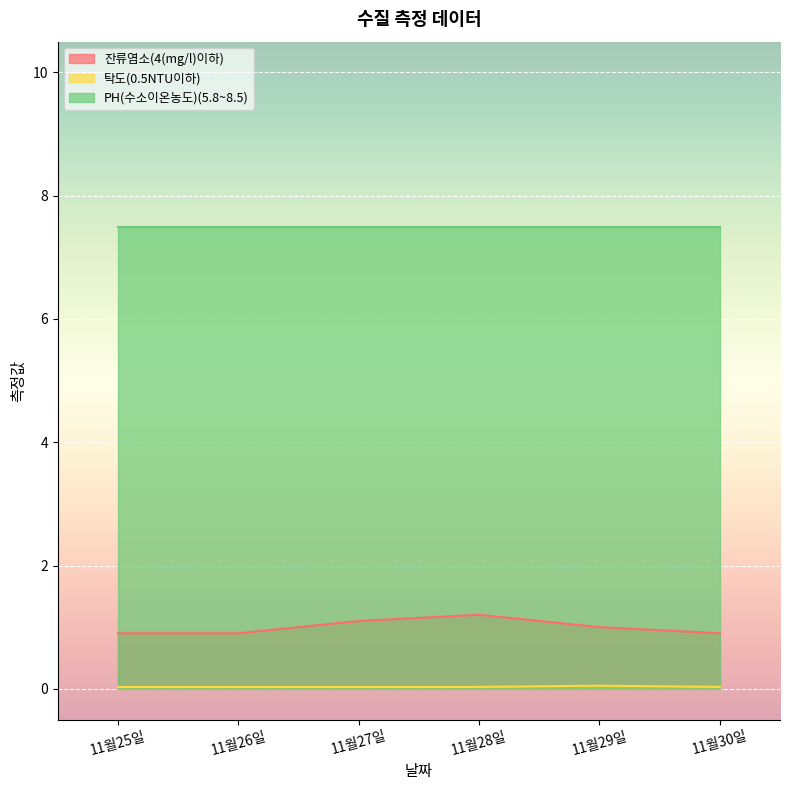

Is the value of 잔류염소(4(mg/l)이하) at 11월29일 greater than the value of 탁도(0.5NTU이하) at 11월25일?

Yes